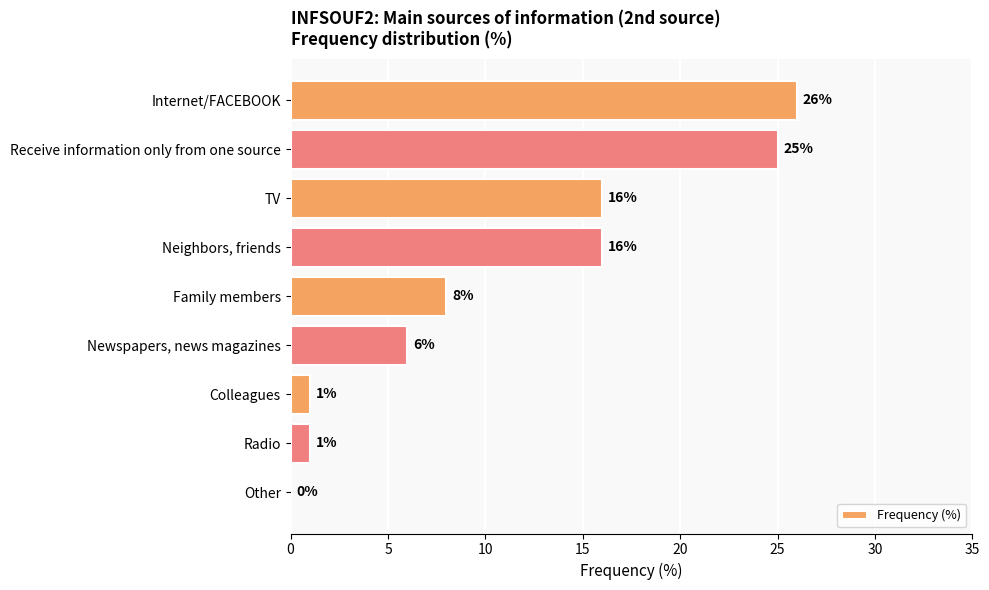

What is the approximate value at Internet/FACEBOOK?

26